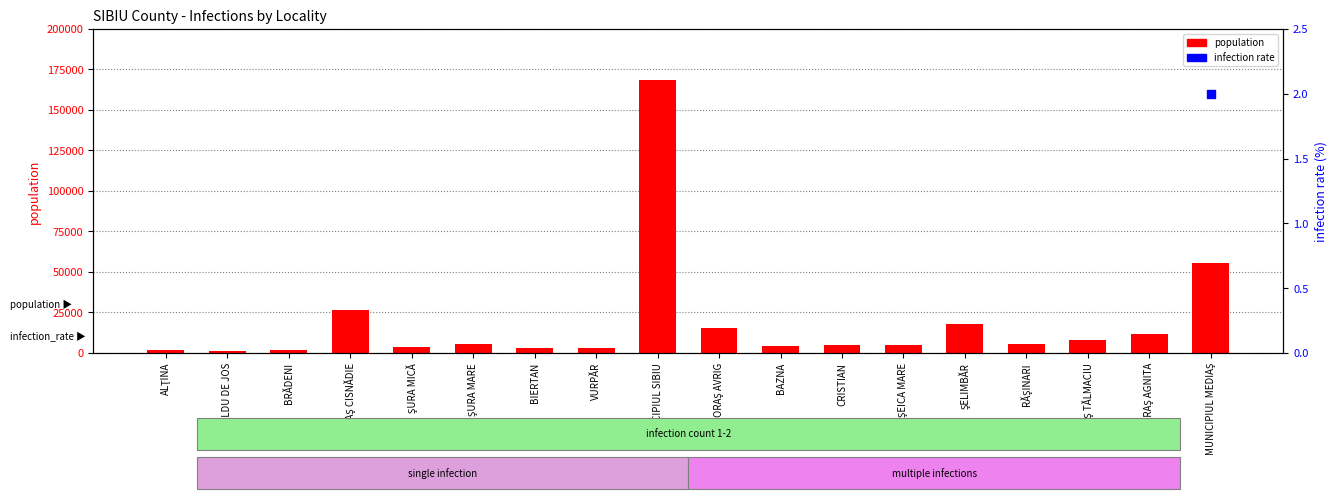

At which category is the sum across all series the highest?

MUNICIPIUL SIBIU